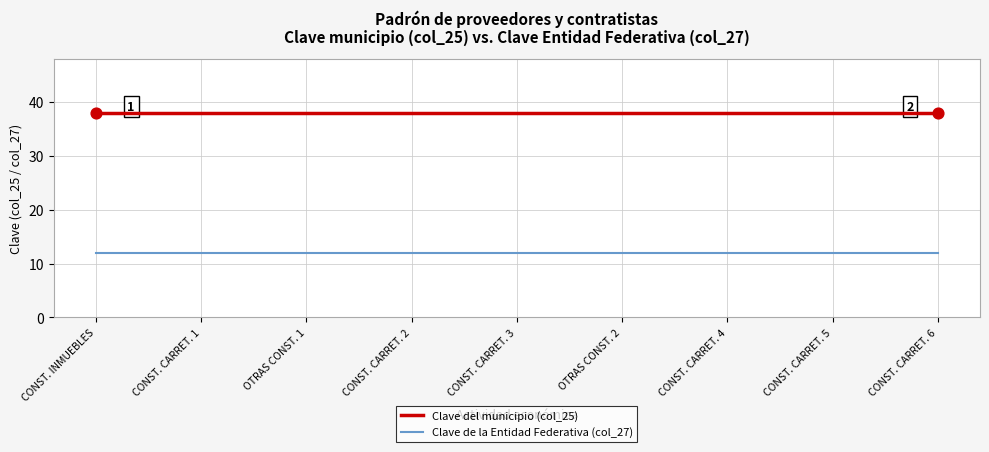

Which series has the largest total across all categories?

Clave del municipio (col_25)